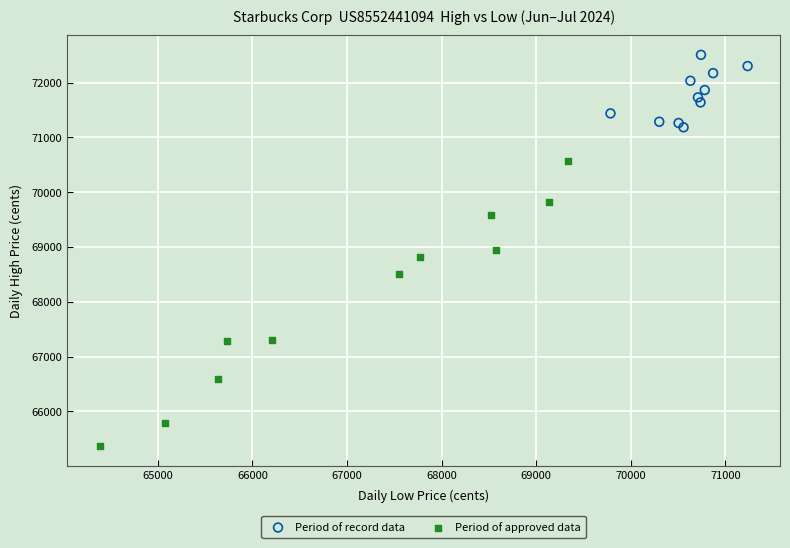

Which series contains the highest Y value?

Period of record data